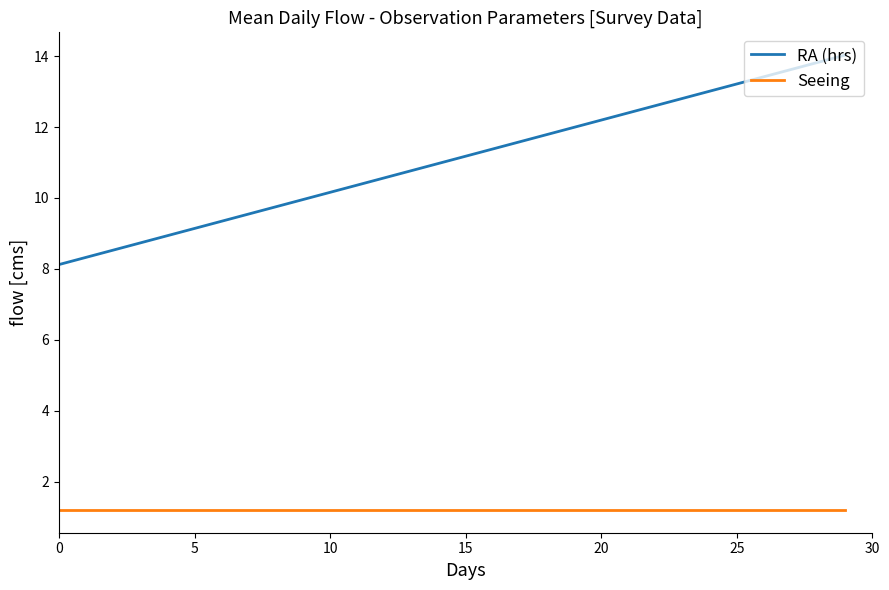

What is the sum of all Seeing values?

36.0